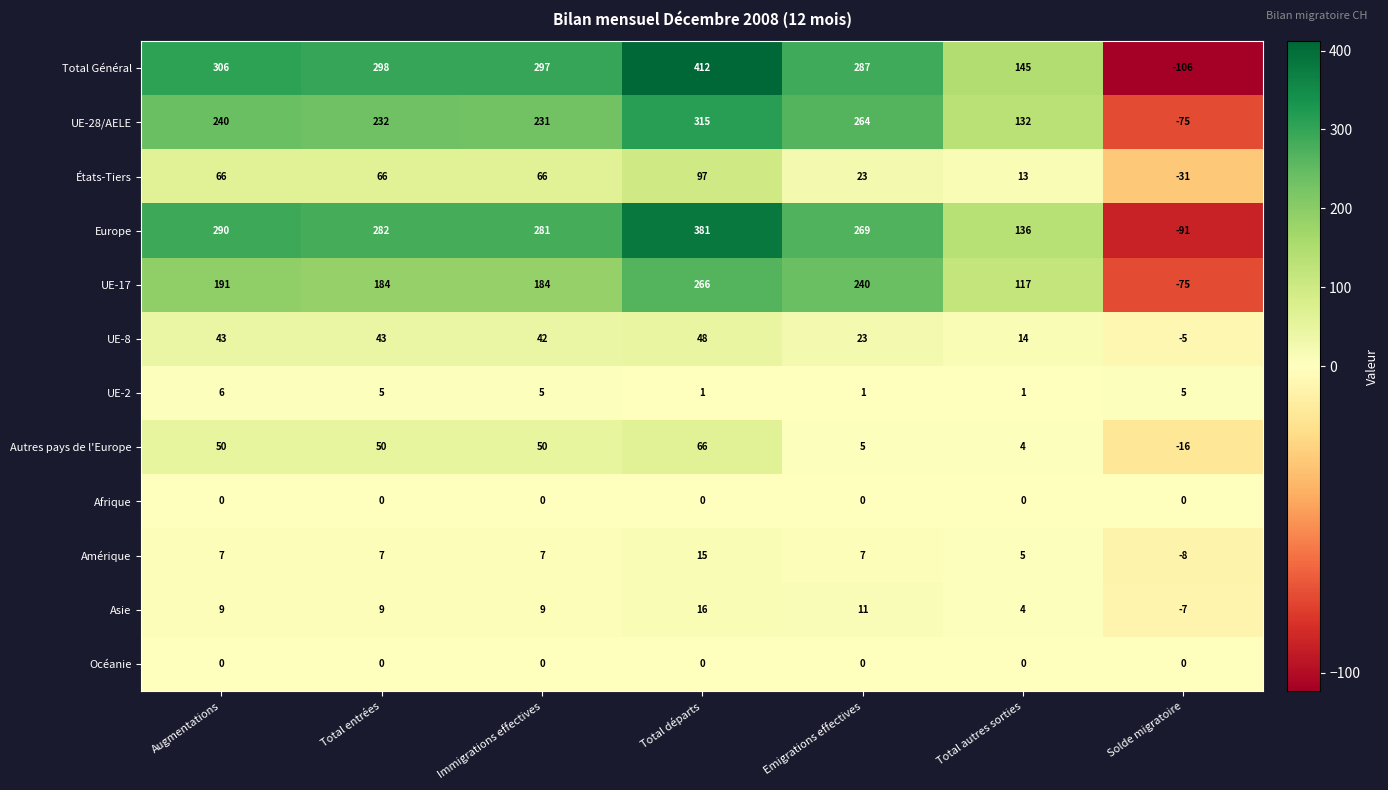

Which series changed the most between Augmentations and Solde migratoire?

Total Général